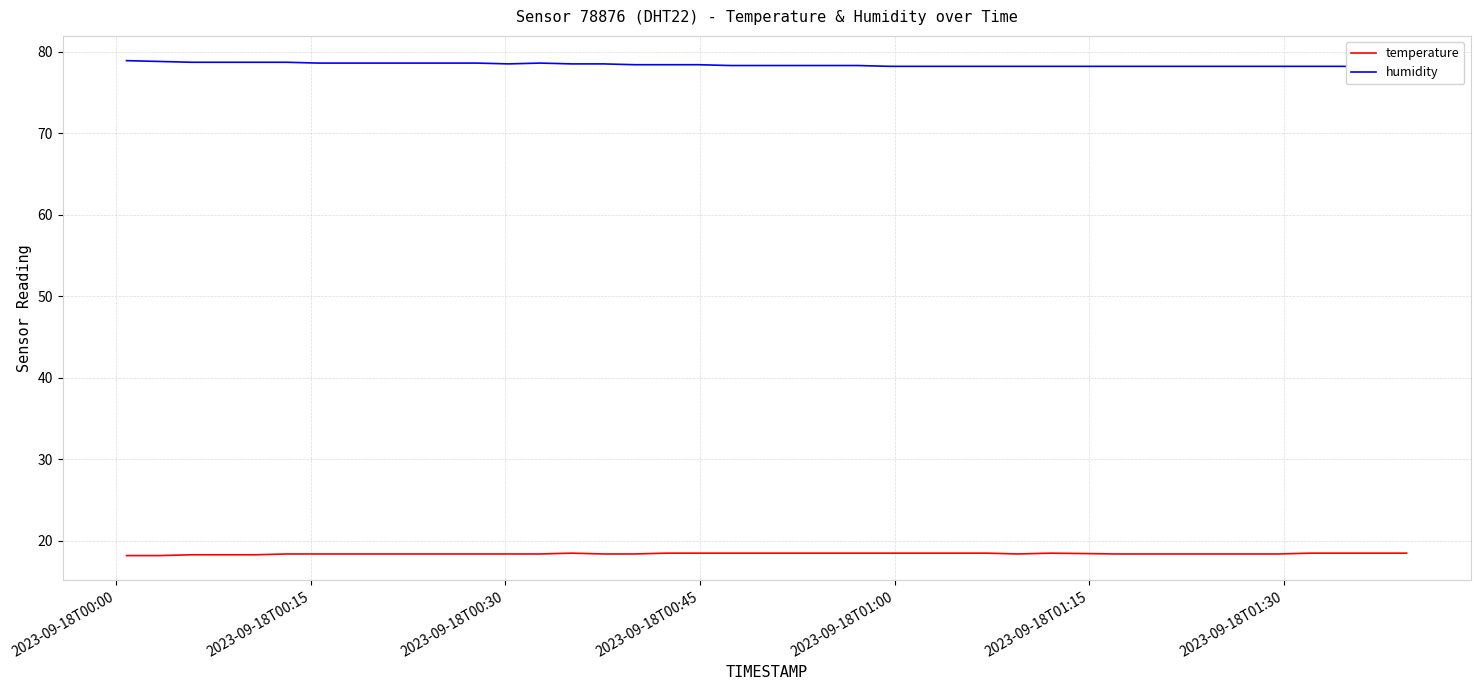

At which label is temperature closest to 18?

2023-09-18T00:00